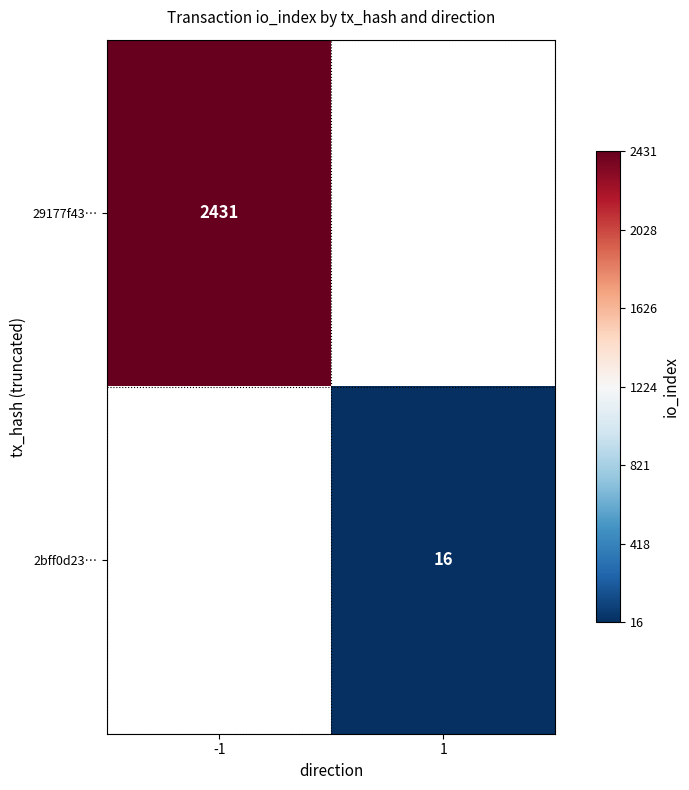

The value of 2bff0d23… at 1 is 11. True or false?

False